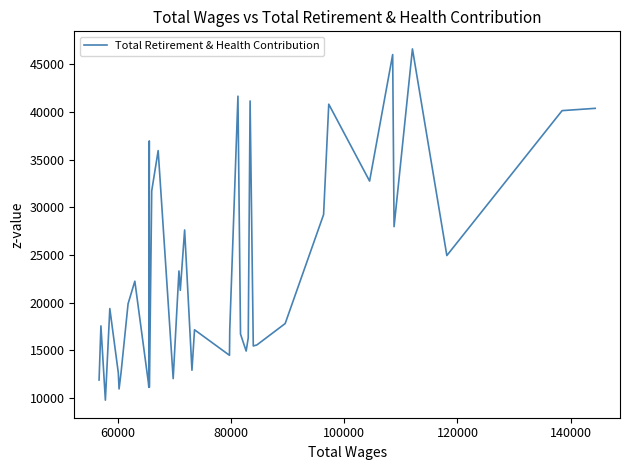

What is the difference between the maximum and minimum values?

36861